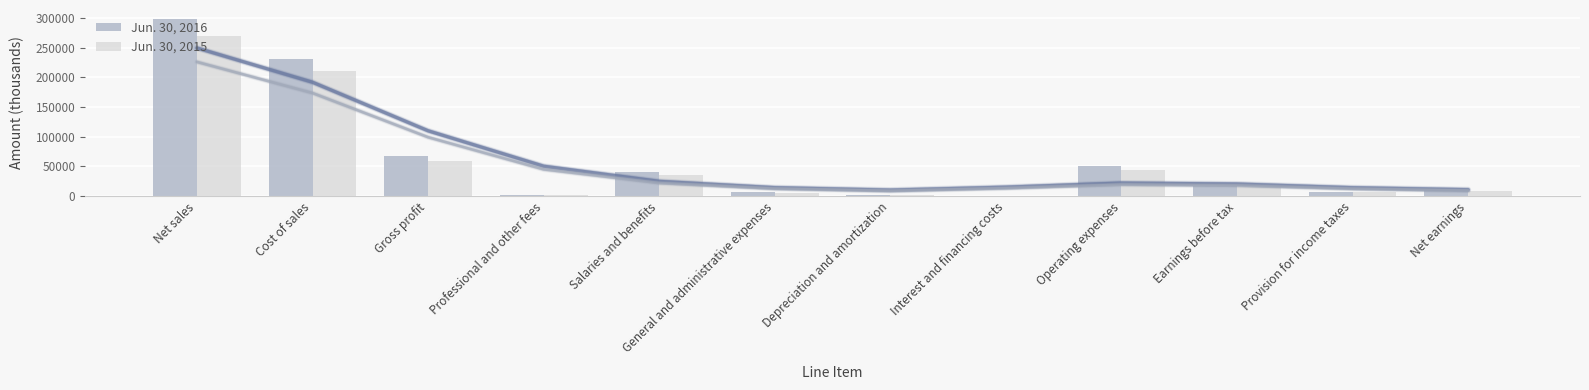

How many values in the Jun. 30, 2016 series exceed 17486?

5